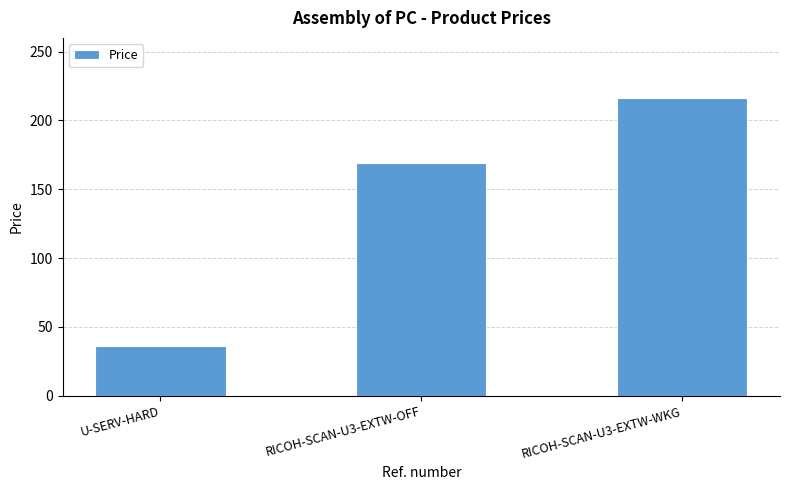

Where does the data first go above 168?

RICOH-SCAN-U3-EXTW-OFF